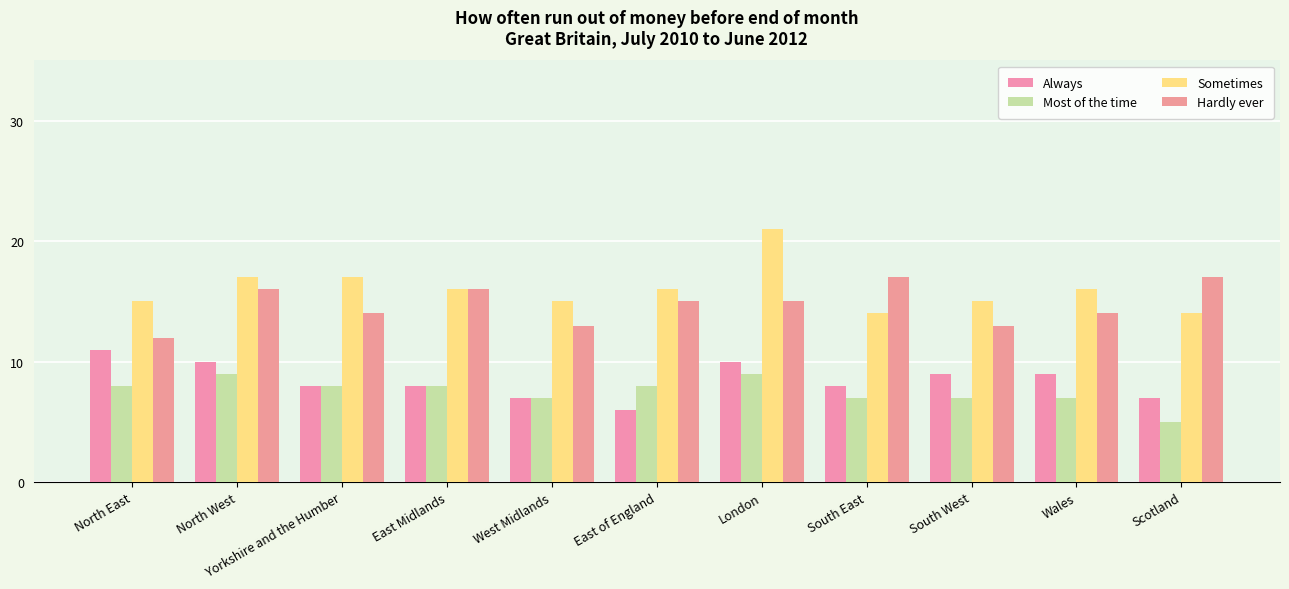

What value does the Hardly ever series have at London?

15